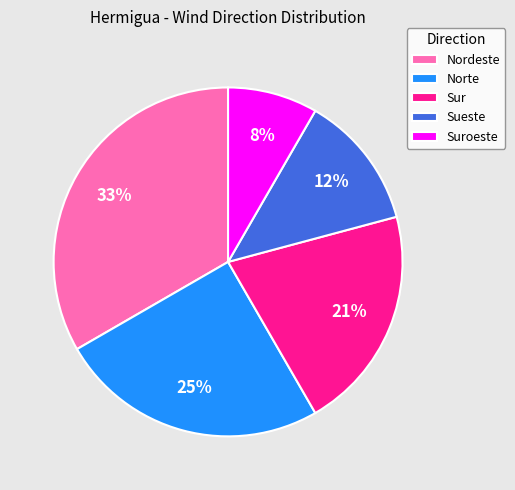

What is the smallest slice in the pie chart?

Suroeste